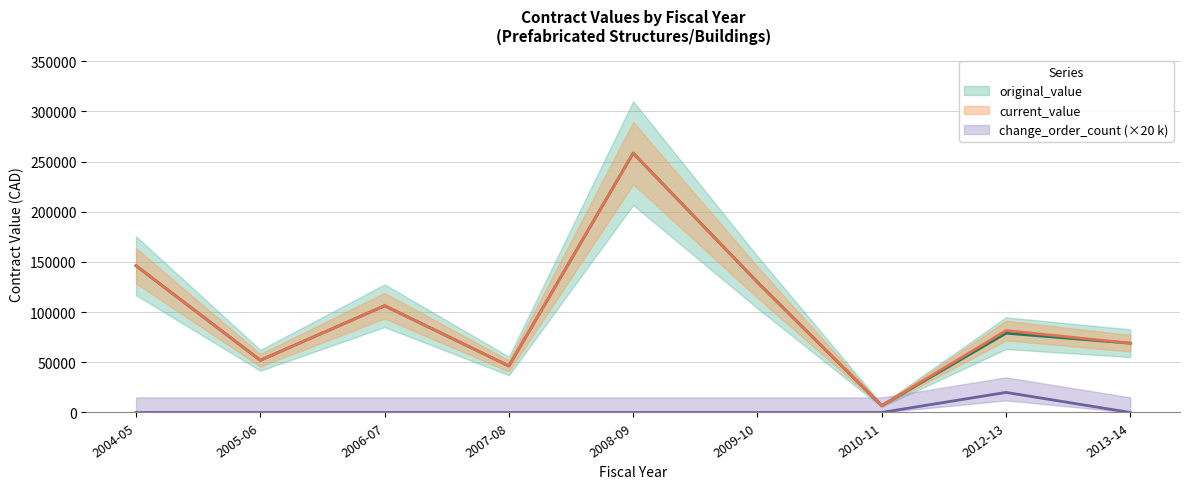

What is the label of the 5th point from the right?

2008-09